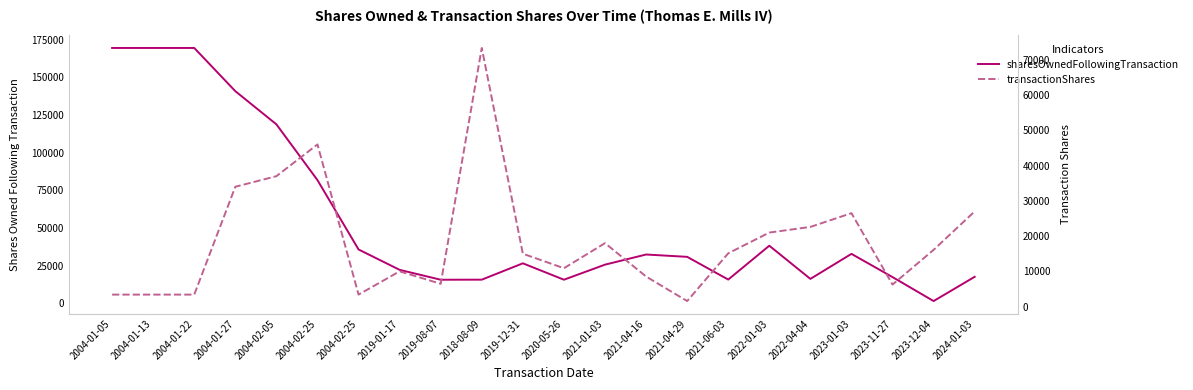

At which category does sharesOwnedFollowingTransaction reach its first local valley?

2019-08-07